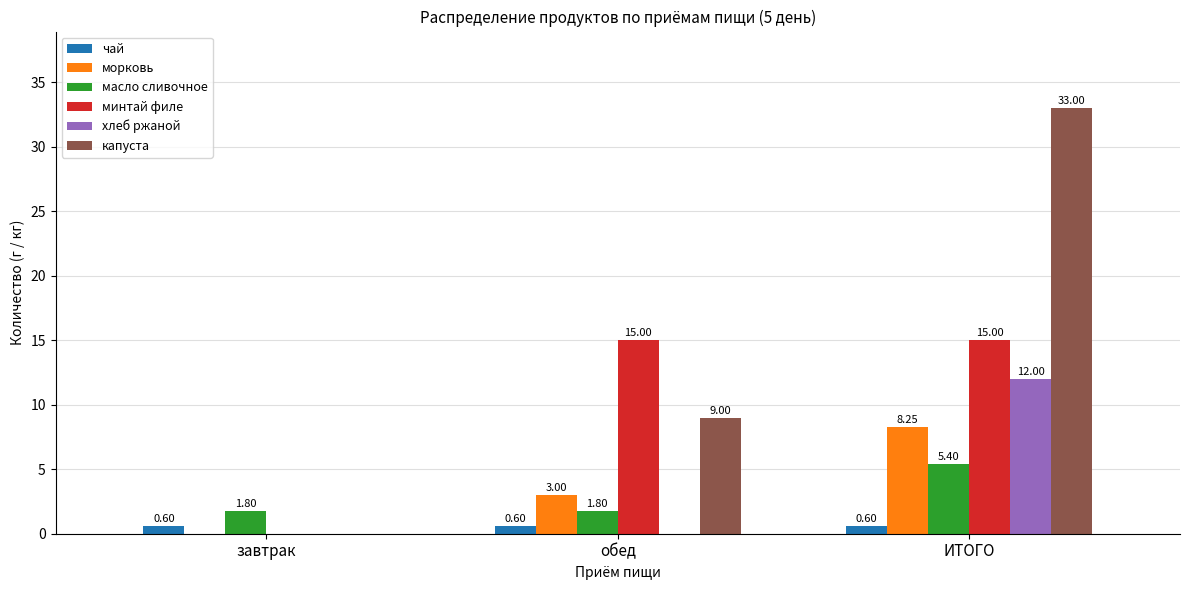

What is the highest value of the чай series?

0.6